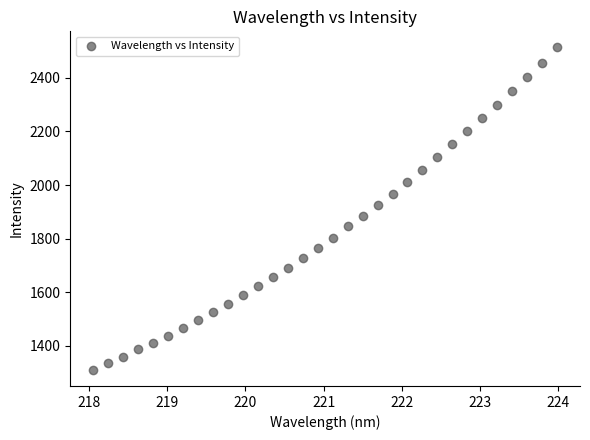

What is the range of Y values (max minus min)?

1202.0